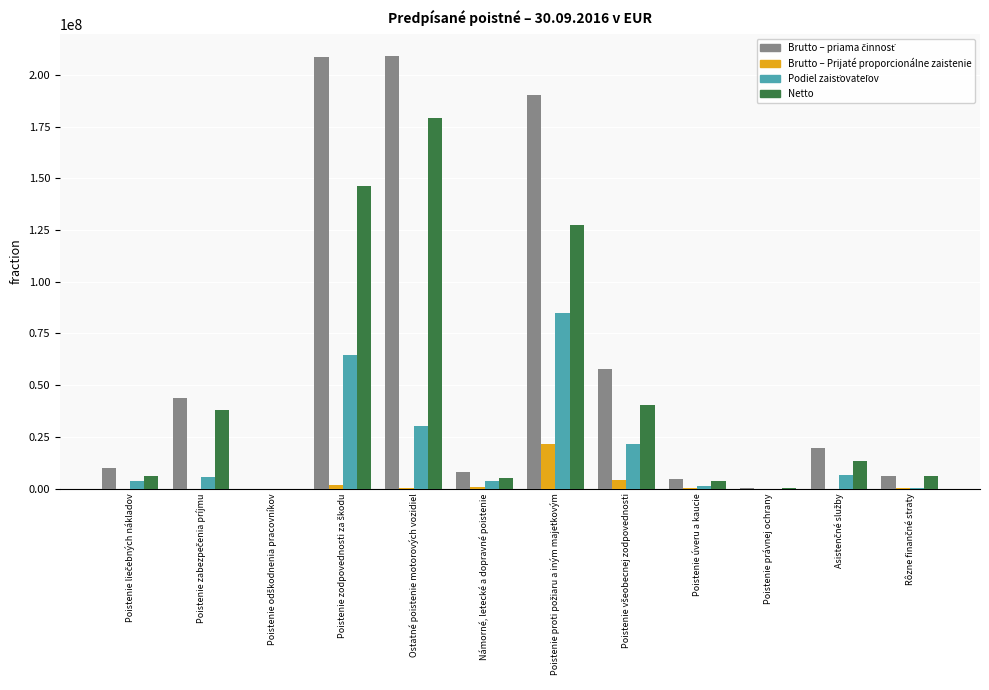

What is the maximum value for Netto?

179421092.9